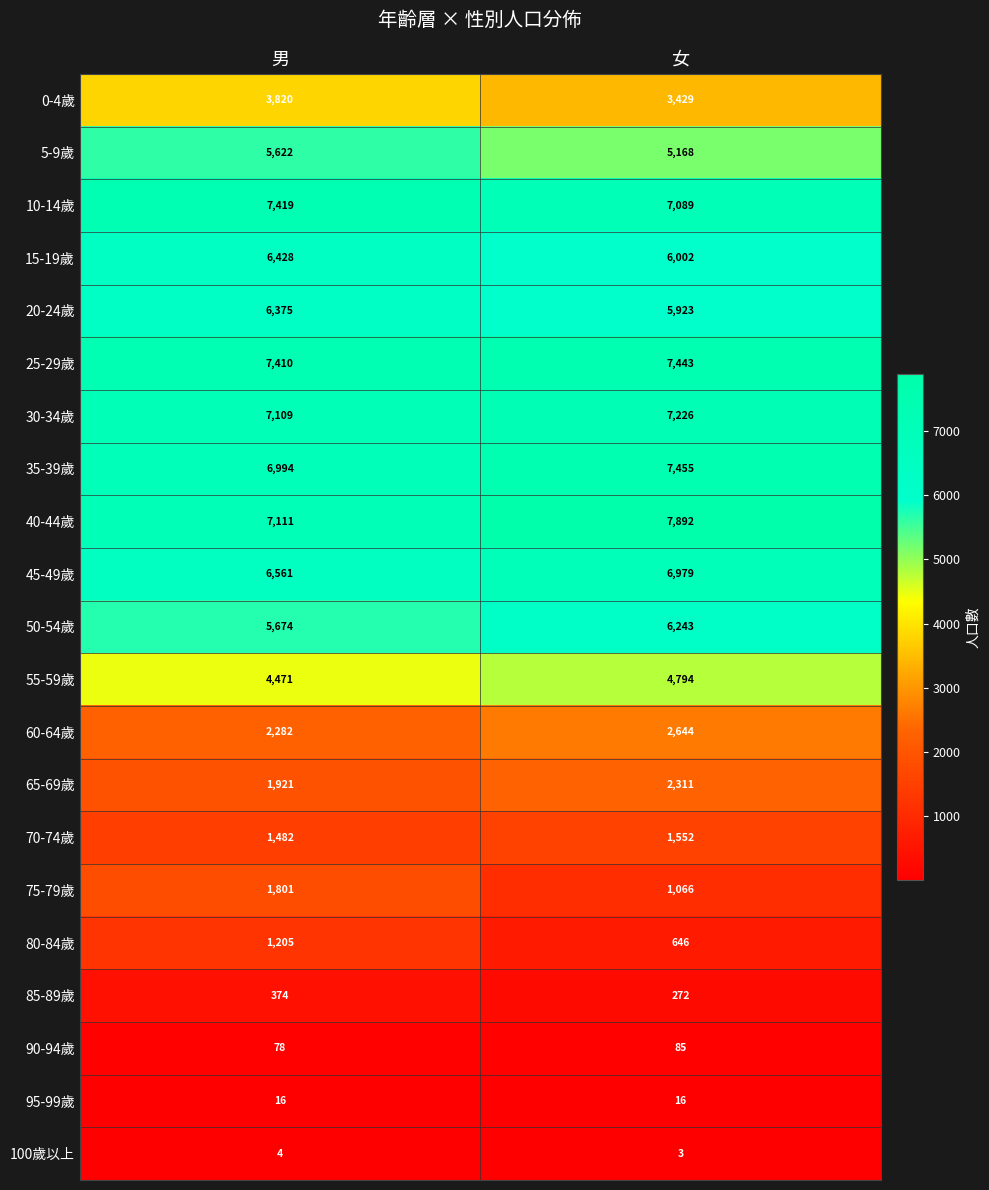

What is the lowest value of the 45-49歲 series?

6561